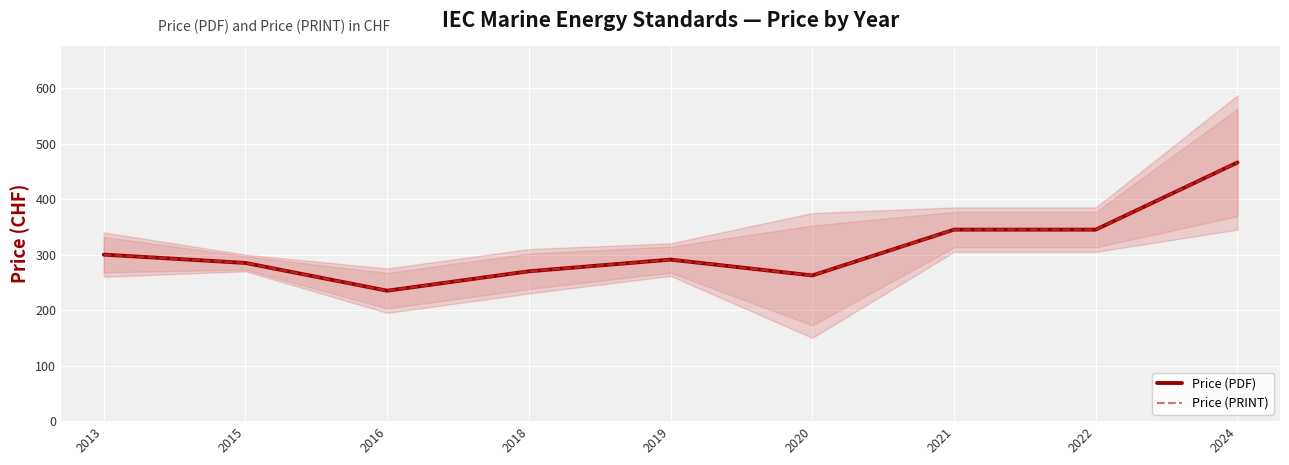

Which series has the largest total across all categories?

Price (PDF)